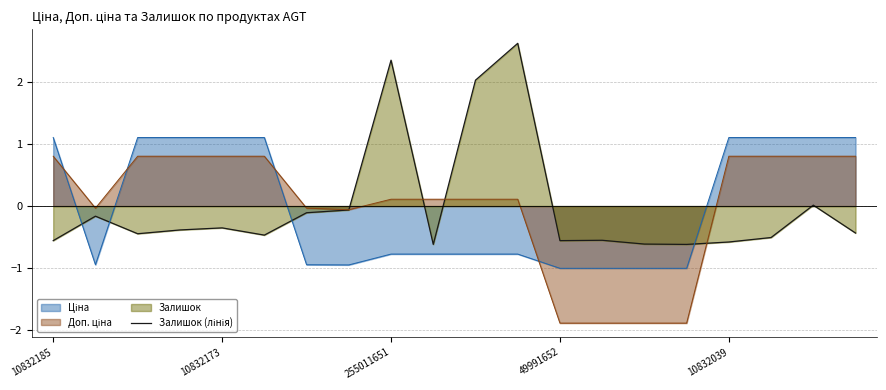

Which has a higher value, 9 or 7?

7